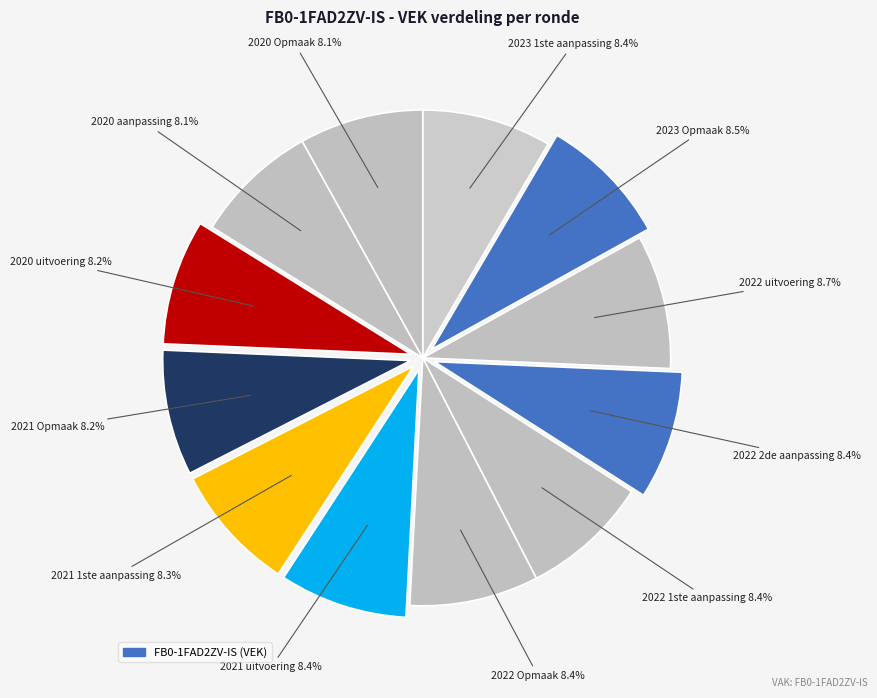

Is there a majority slice in this chart?

No